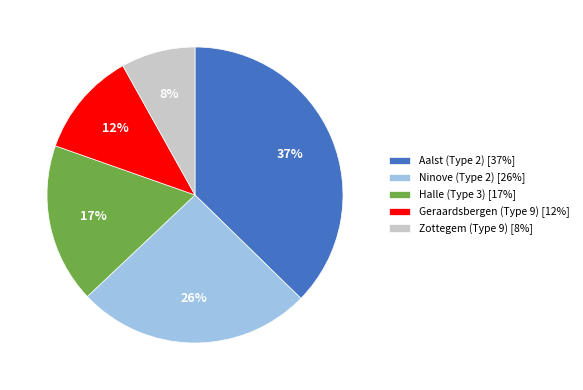

Which has a higher value, Ninove (Type 2) or Geraardsbergen (Type 9)?

Ninove (Type 2)